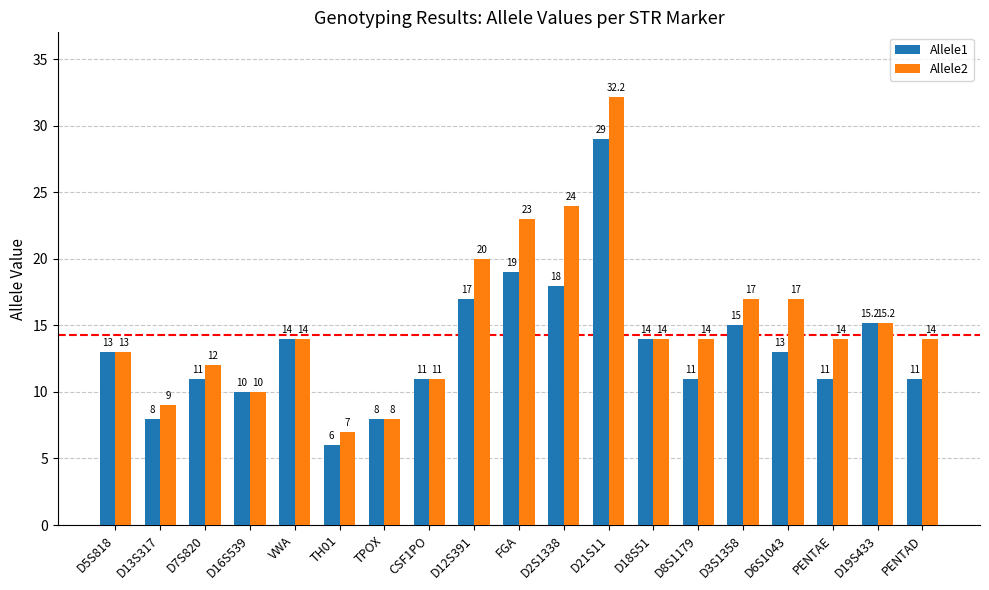

Reading right to left, transcribe all the data shown in this chart.

Allele1: PENTAD=11.0	D19S433=15.2	PENTAE=11.0	D6S1043=13.0	D3S1358=15.0	D8S1179=11.0	D18S51=14.0	D21S11=29.0	D2S1338=18.0	FGA=19.0	D12S391=17.0	CSF1PO=11.0	TPOX=8.0	TH01=6.0	VWA=14.0	D16S539=10.0	D7S820=11.0	D13S317=8.0	D5S818=13.0
Allele2: PENTAD=14.0	D19S433=15.2	PENTAE=14.0	D6S1043=17.0	D3S1358=17.0	D8S1179=14.0	D18S51=14.0	D21S11=32.2	D2S1338=24.0	FGA=23.0	D12S391=20.0	CSF1PO=11.0	TPOX=8.0	TH01=7.0	VWA=14.0	D16S539=10.0	D7S820=12.0	D13S317=9.0	D5S818=13.0